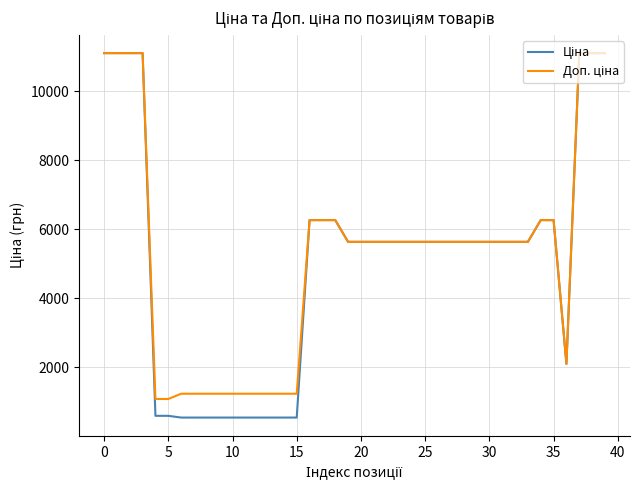

What is the minimum value shown in the chart?

535.4